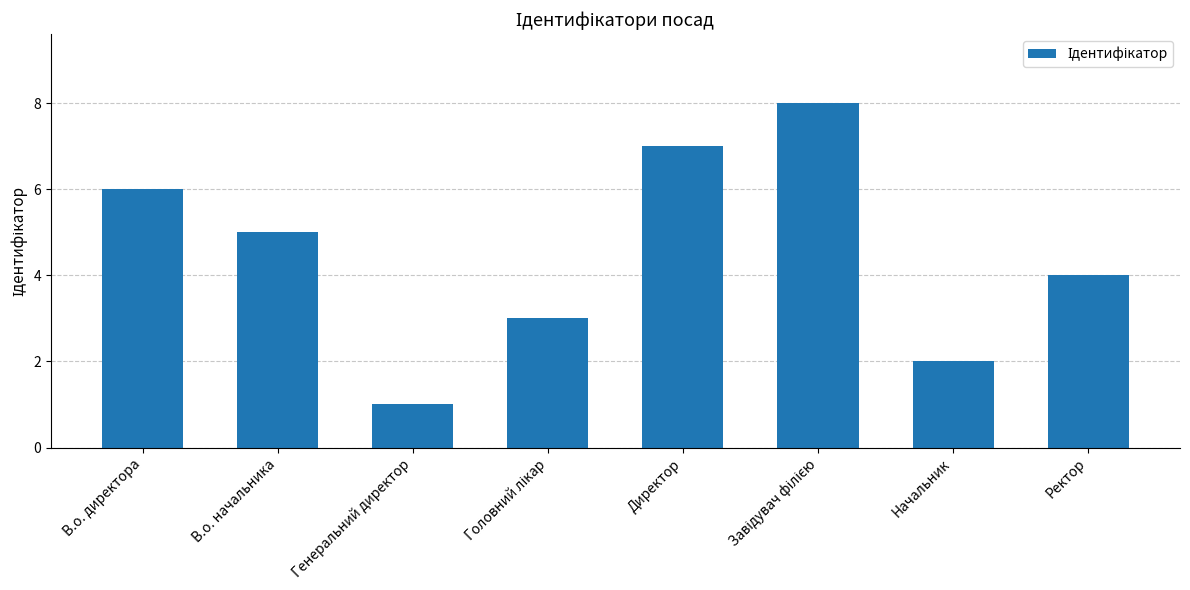

What is the value of the 8th bar from the left?

4